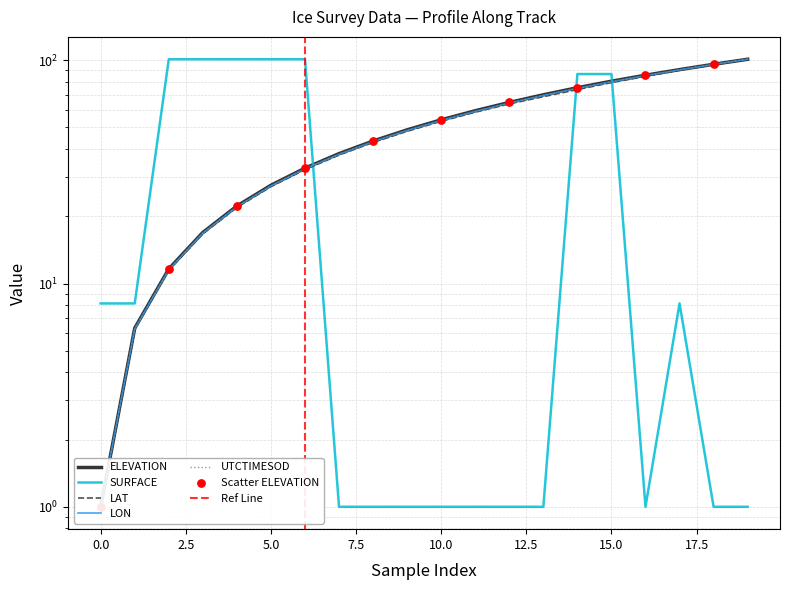

Which series contains the lowest Y value?

ELEVATION